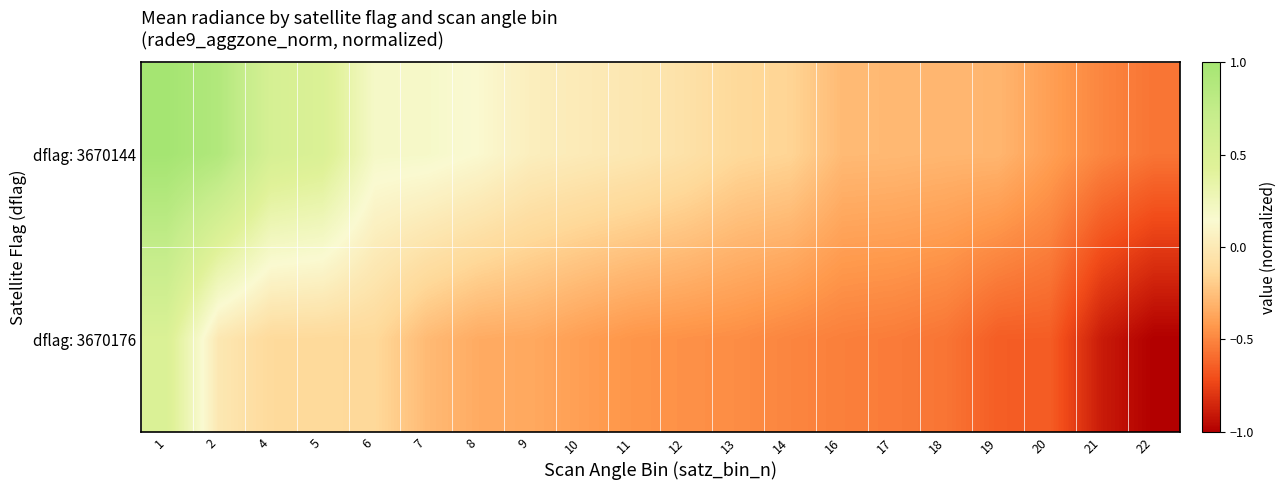

What is the total value across all series at 8?

-0.2